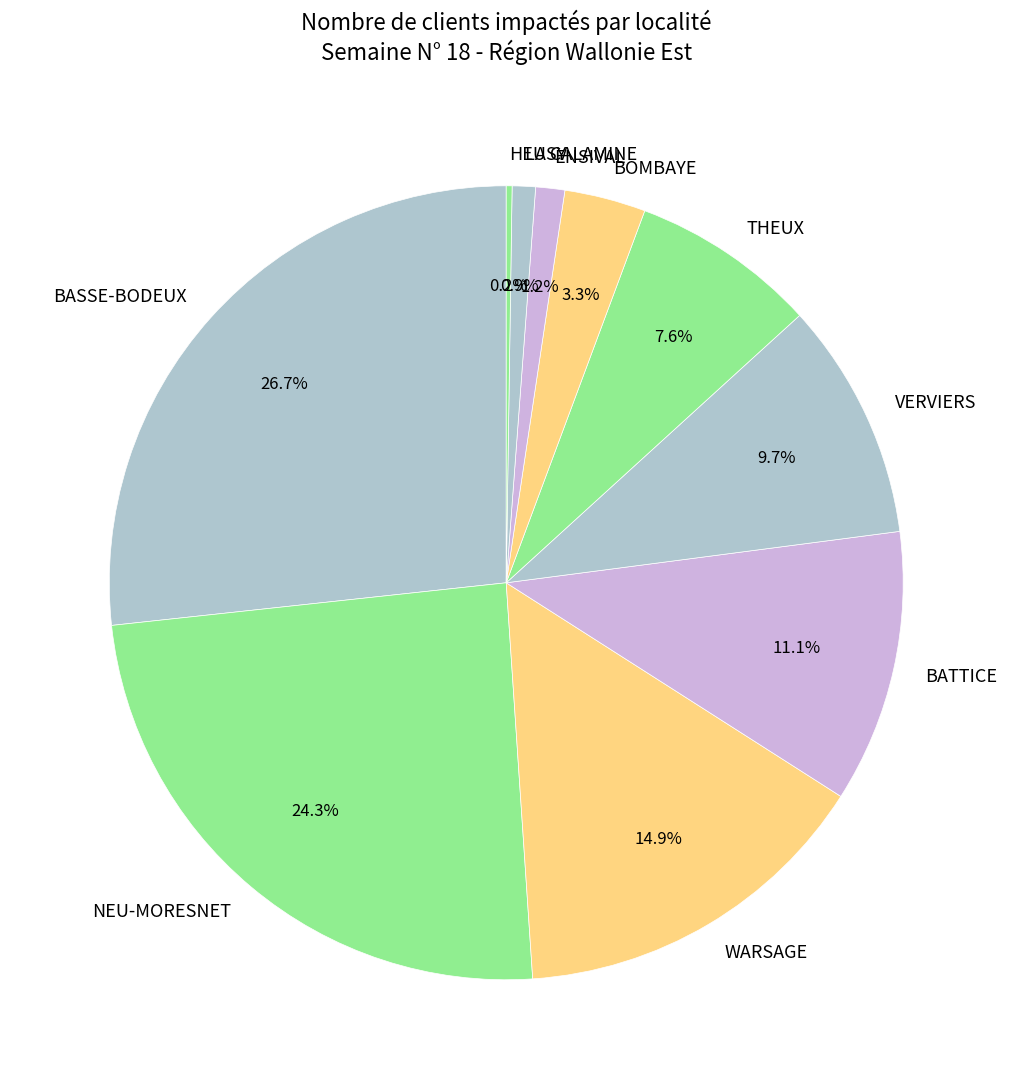

Between LA CALAMINE and VERVIERS, which is larger?

VERVIERS